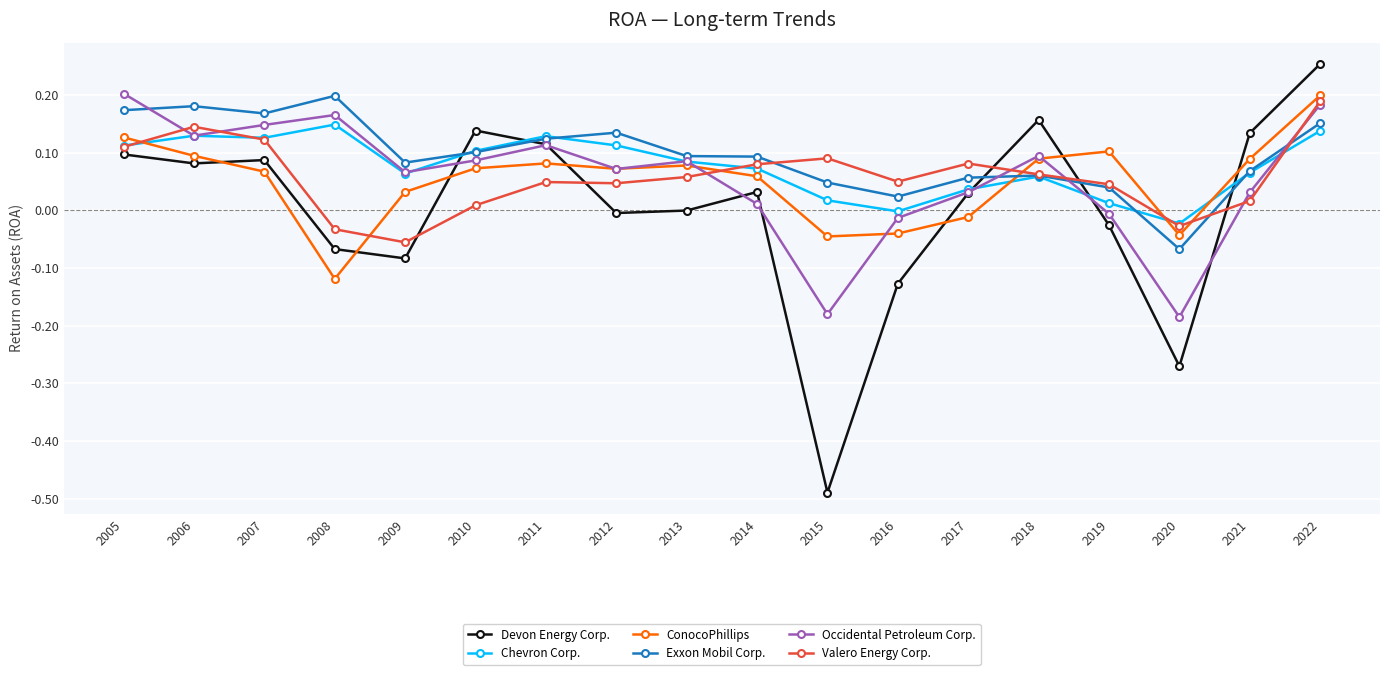

True or false: Devon Energy Corp. has more than 1 points higher than both neighbors.

True